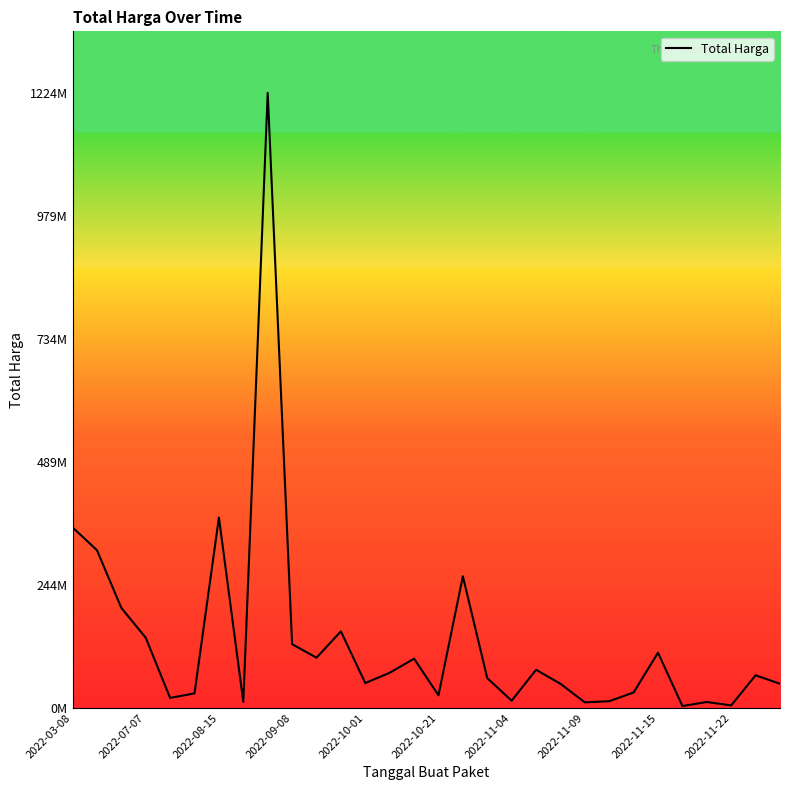

Does the chart display data point markers on the line(s)?

No